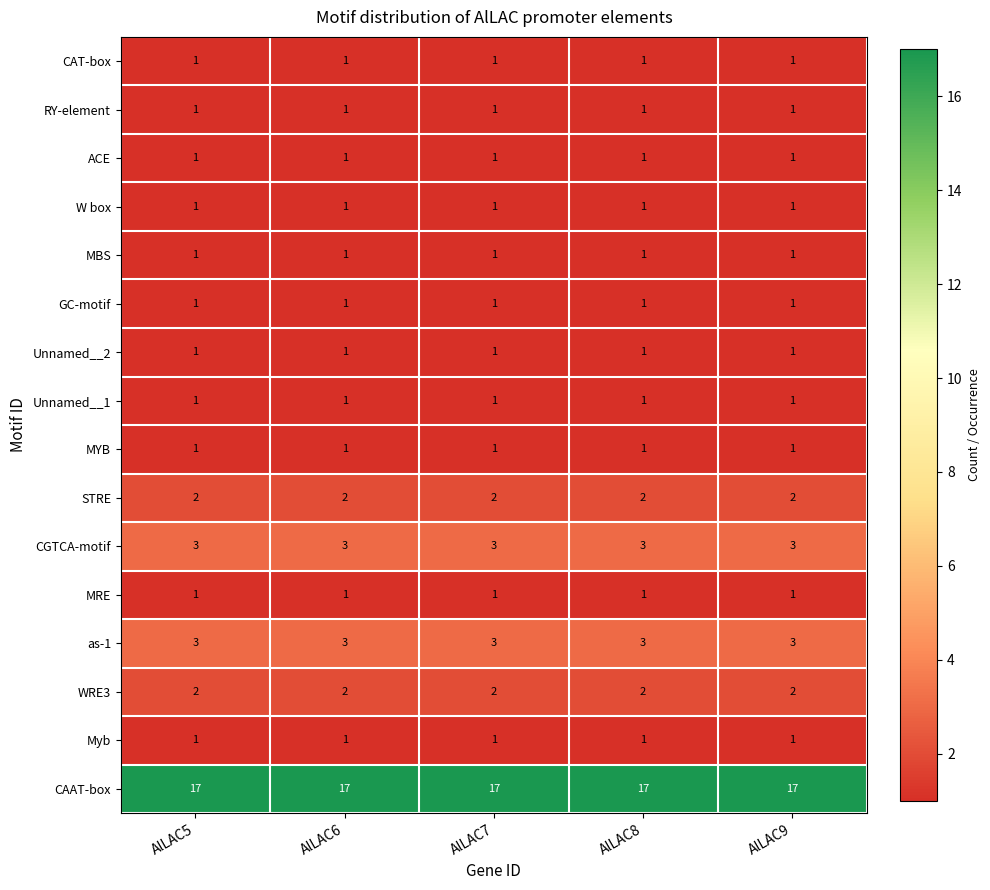

What is the spread (max minus min) of values at AlLAC9?

16